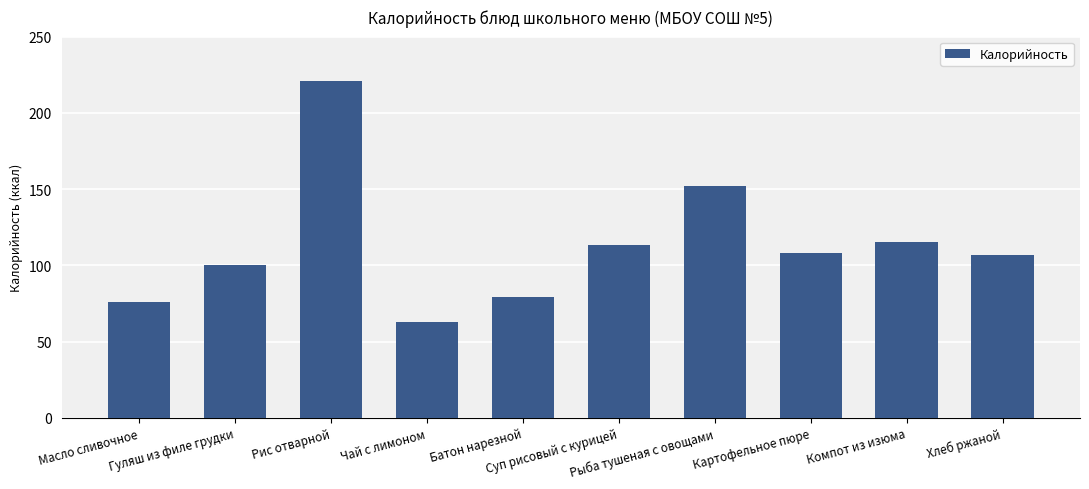

What is the change in value from Рис отварной to Картофельное пюре?

-113